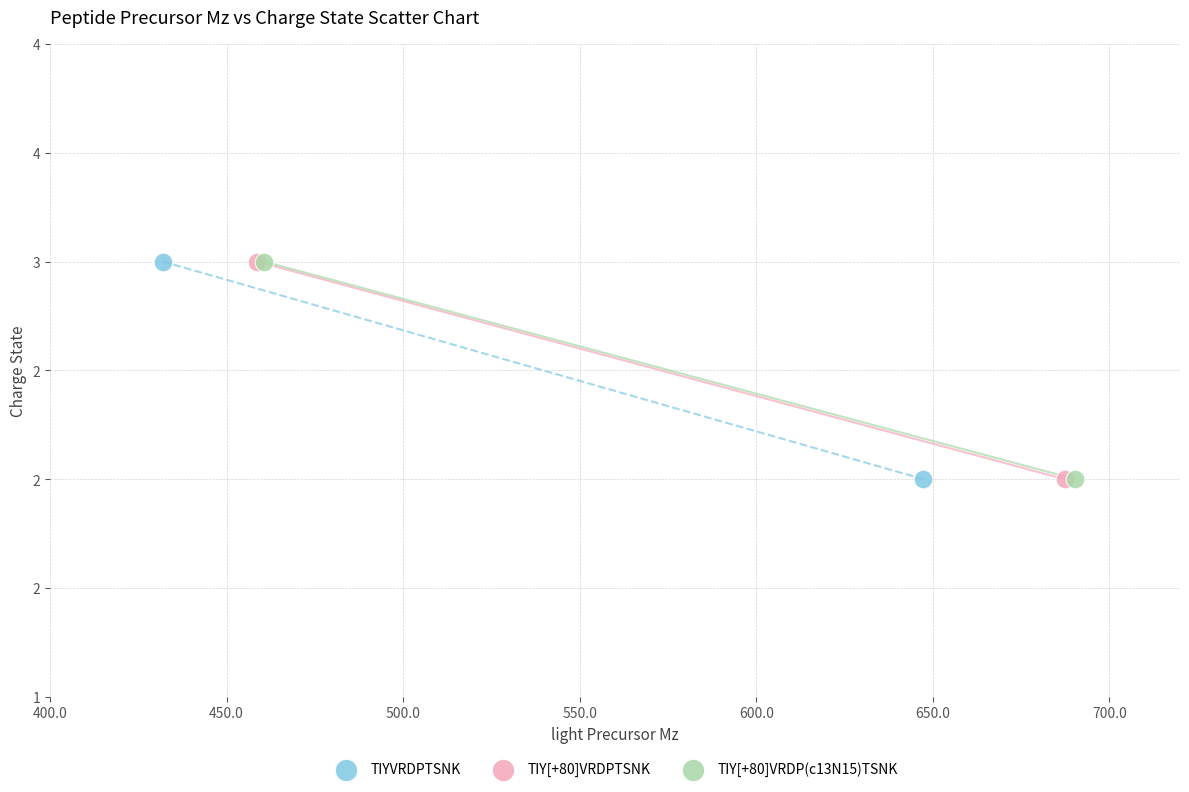

What are all the series names shown in the legend?

TIYVRDPTSNK, TIY[+80]VRDPTSNK, TIY[+80]VRDP(c13N15)TSNK